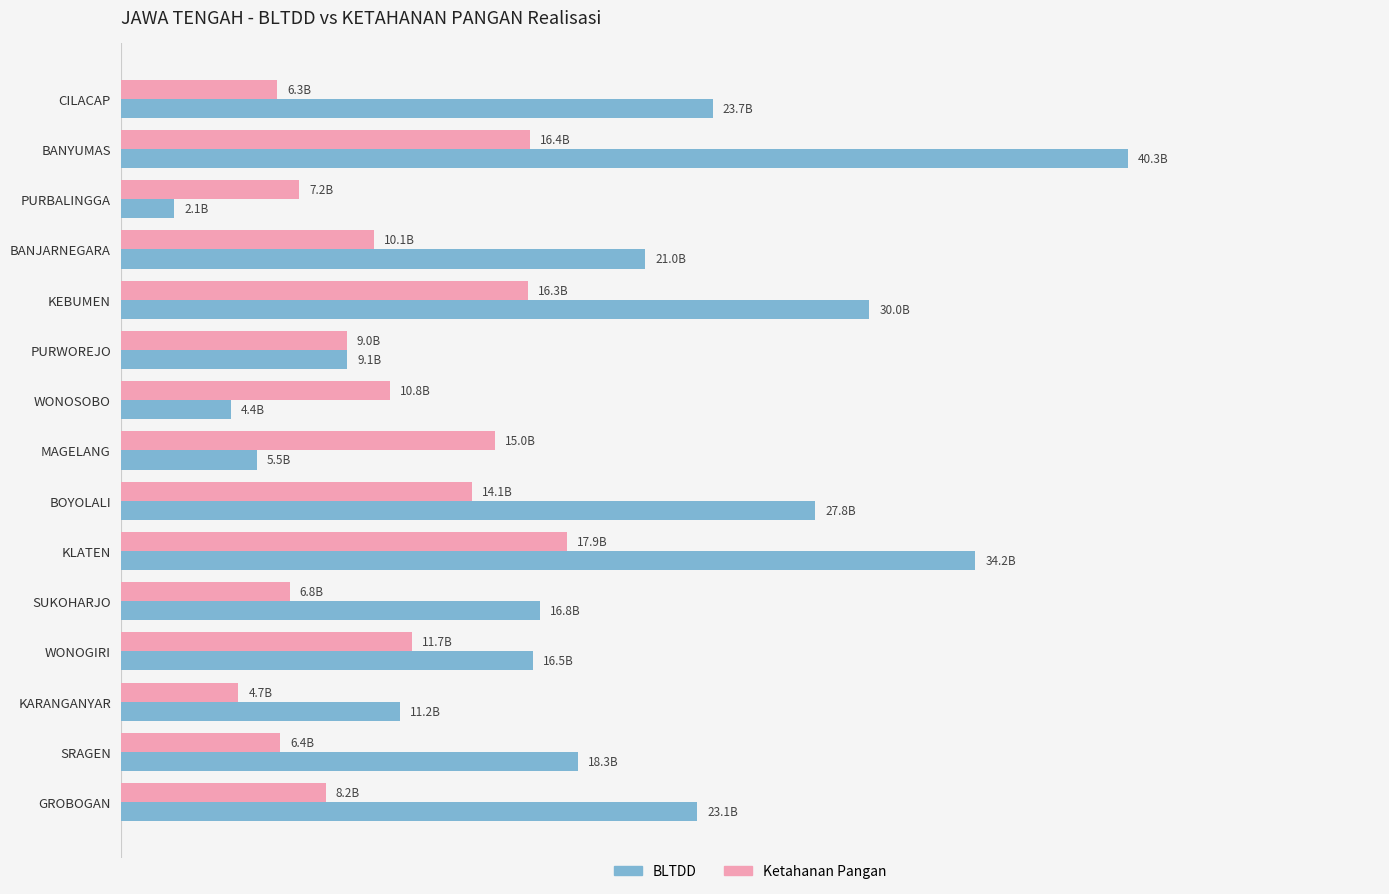

What are all the series names shown in the legend?

BLTDD, Ketahanan Pangan